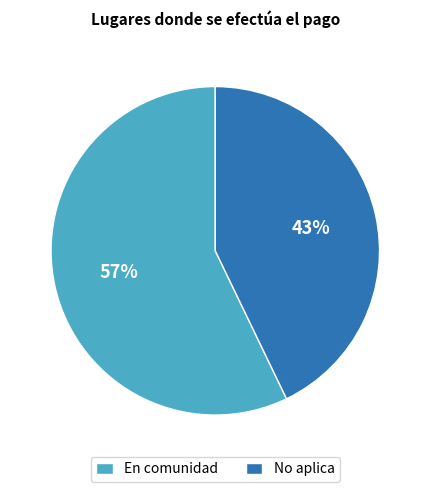

Combined, do No aplica and En comunidad account for over 50%?

Yes